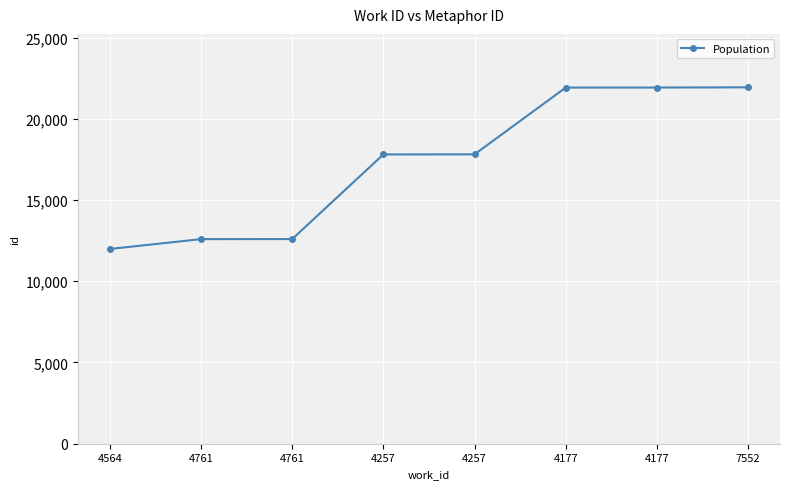

How many data points are less than 17811?

4